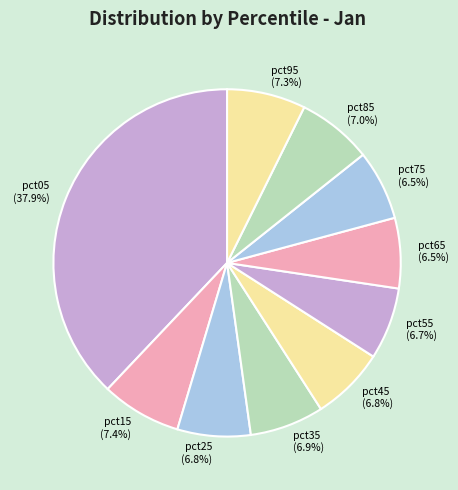

To the nearest percent, what percentage of the pie is pct45?

7%